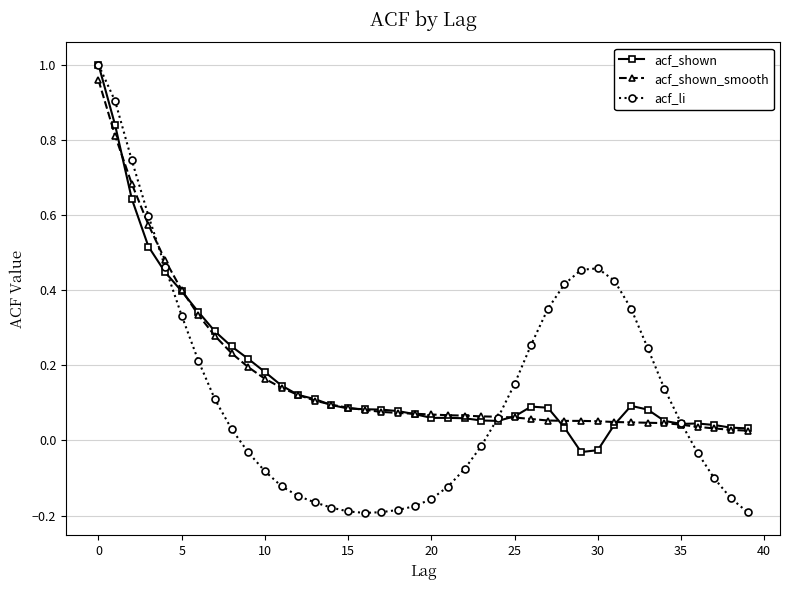

Which series has the widest spread of values?

acf_li